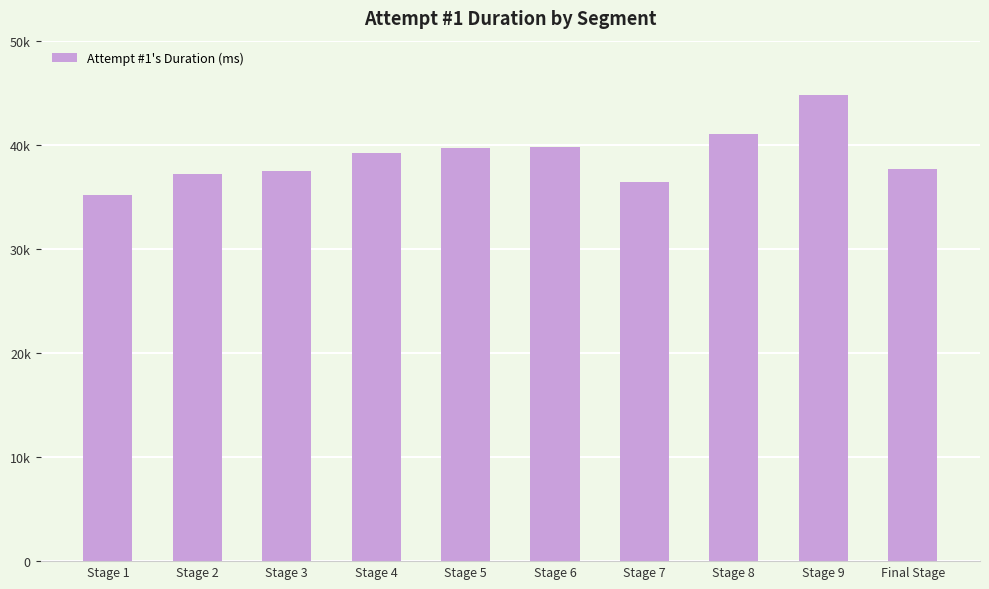

Are the bars horizontal?

No